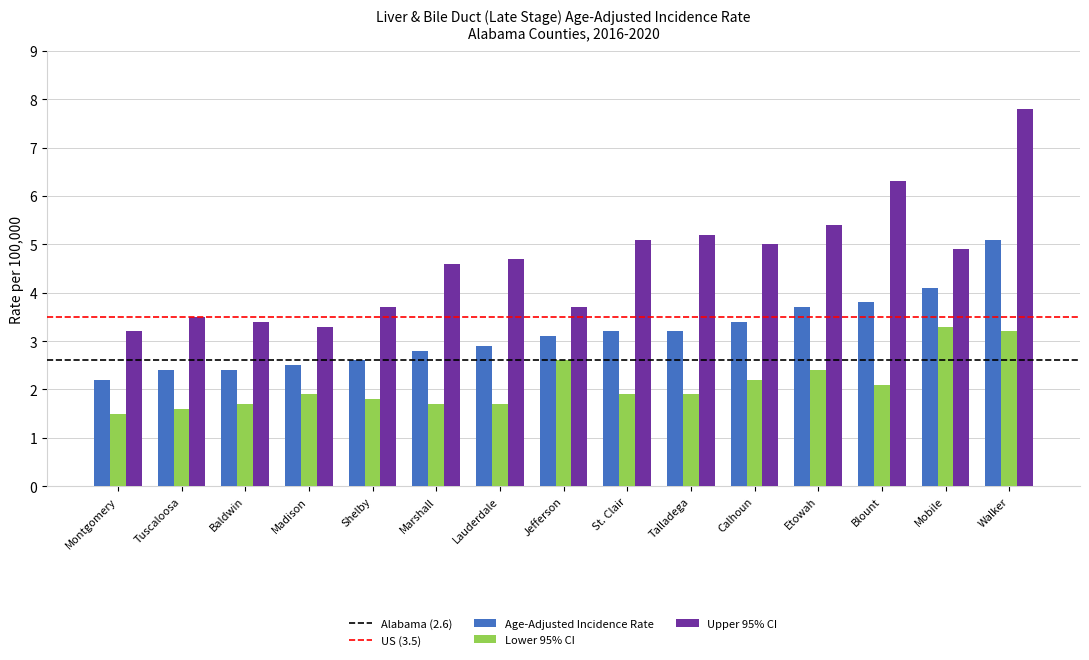

Which series changed the most between Montgomery and Mobile?

Age-Adjusted Incidence Rate